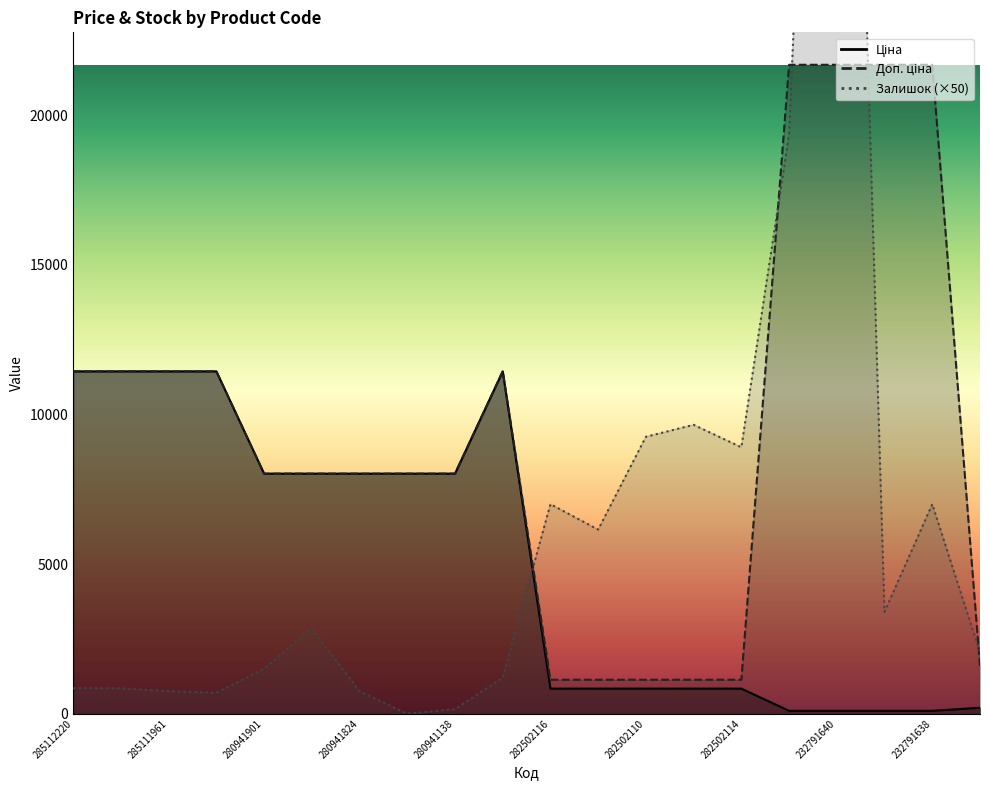

What is the spread (max minus min) of values at 280941901?

6519.3